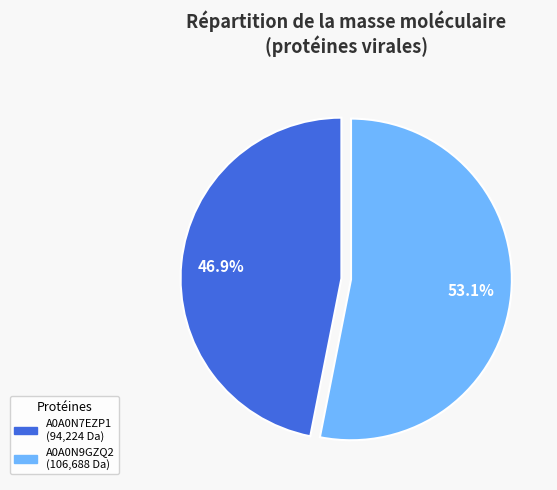

Which has a higher value, A0A0N9GZQ2 or A0A0N7EZP1?

A0A0N9GZQ2